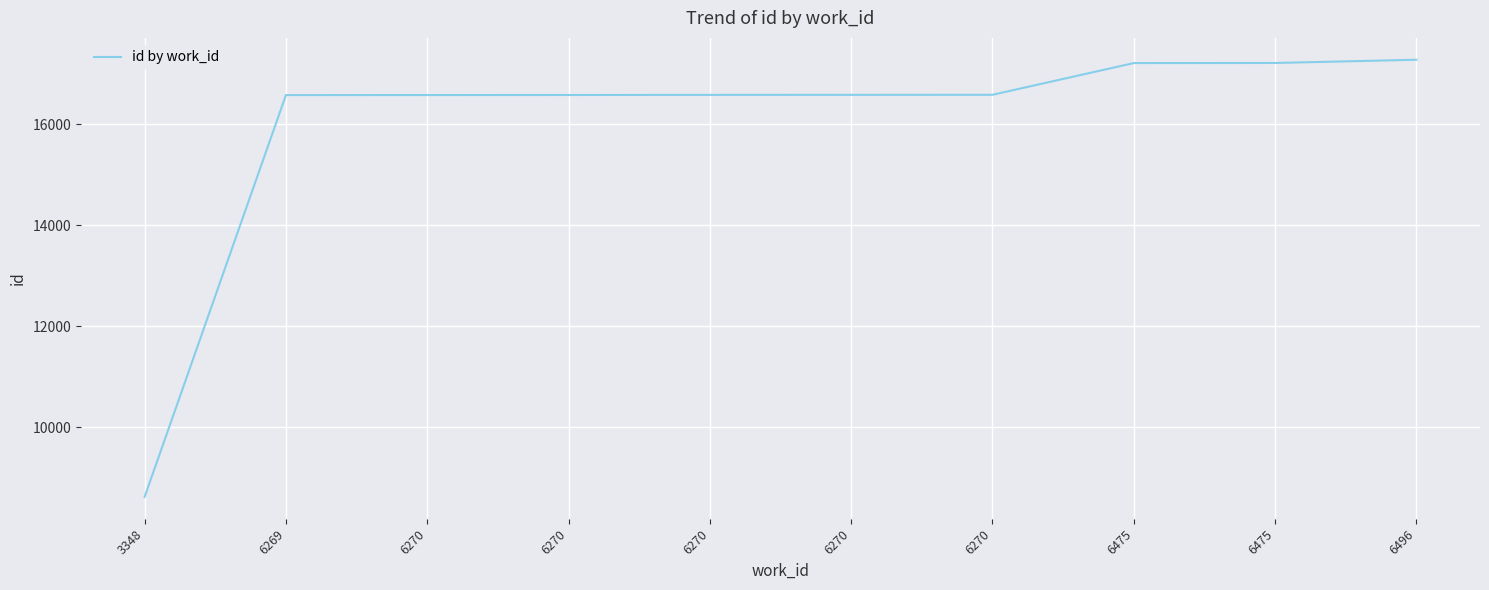

Does the chart have visible grid lines?

Yes